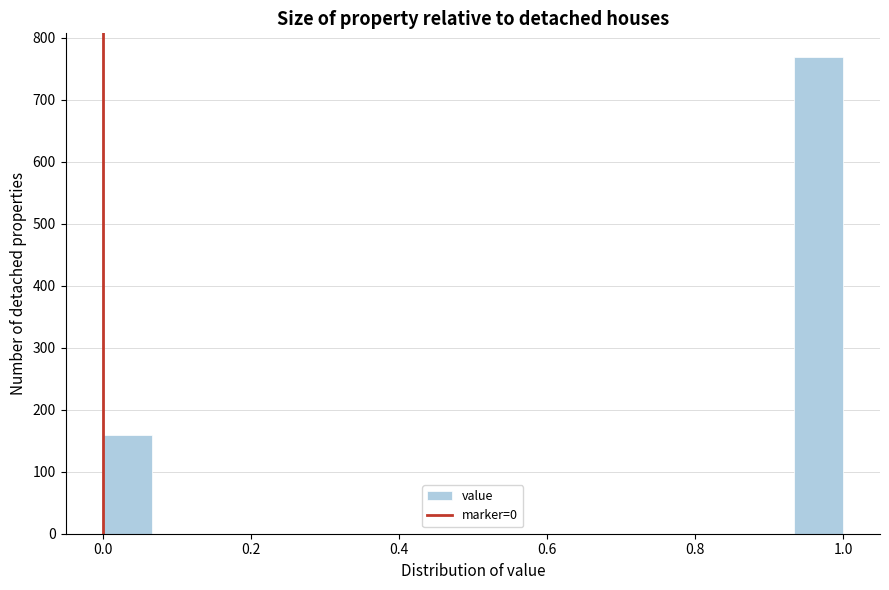

Around what value on the x-axis is the tallest bar? Give the approximate position of its centre, as read against the axis.

0.96